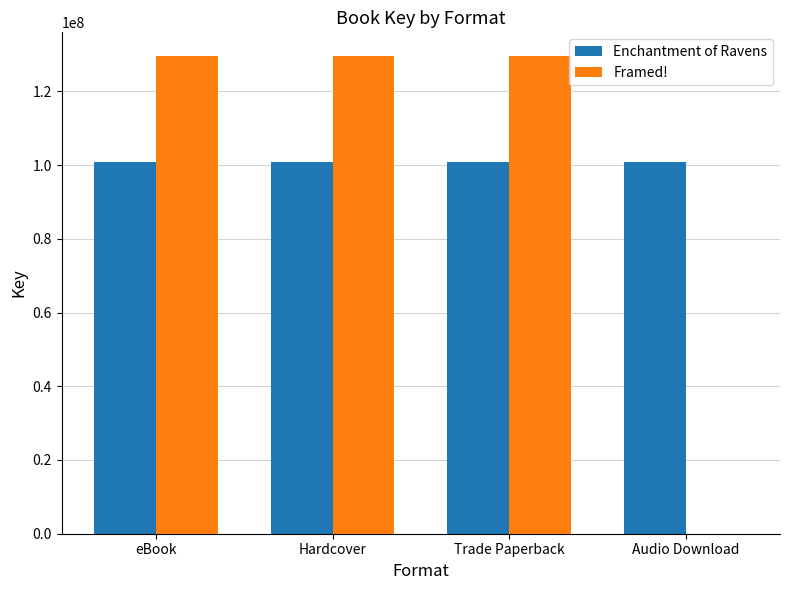

True or false: Framed! has a value of -60112804 at Audio Download.

False